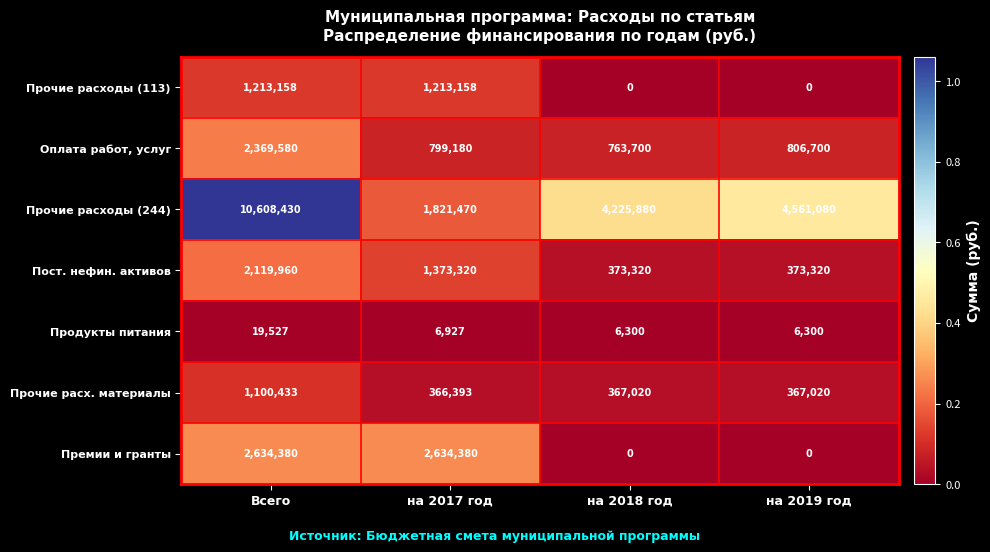

At на 2017 год, list the series in order from smallest to largest.

Продукты питания, Прочие расх. материалы, Оплата работ, услуг, Прочие расходы (113), Пост. нефин. активов, Прочие расходы (244), Премии и гранты